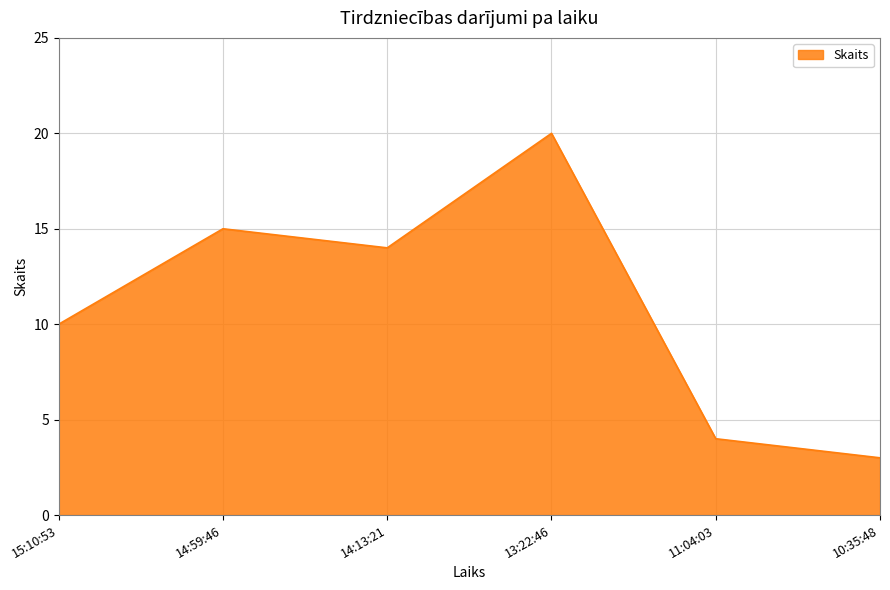

What is the change in value from 15:10:53 to 13:22:46?

+10